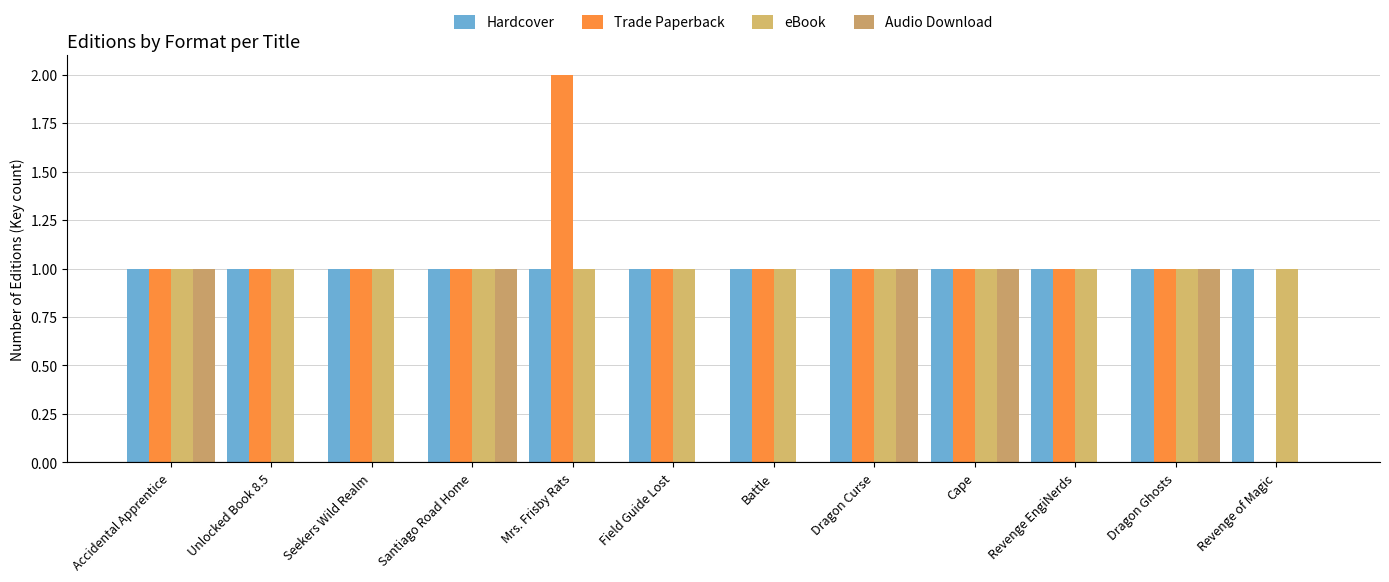

Which series has the largest range (max minus min)?

Trade Paperback